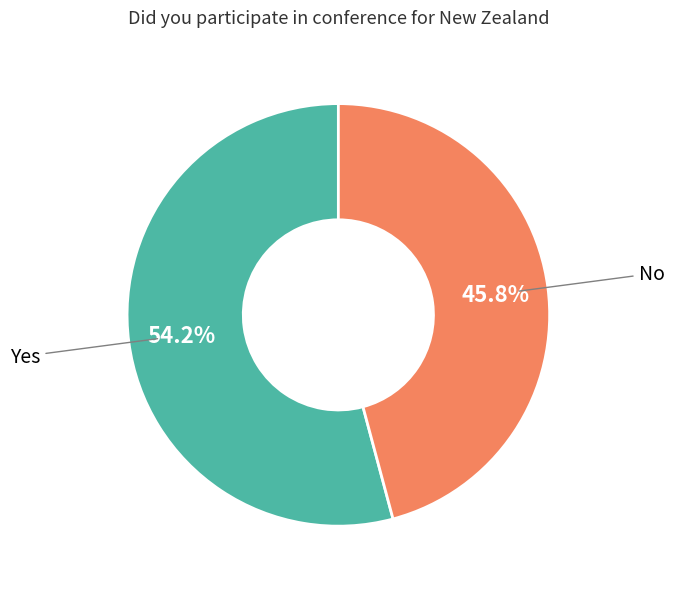

Is there any slice that represents more than half of the pie?

Yes